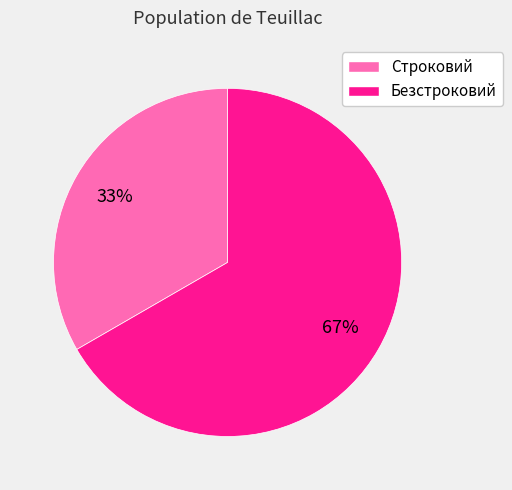

Which has a higher value, Строковий or Безстроковий?

Безстроковий